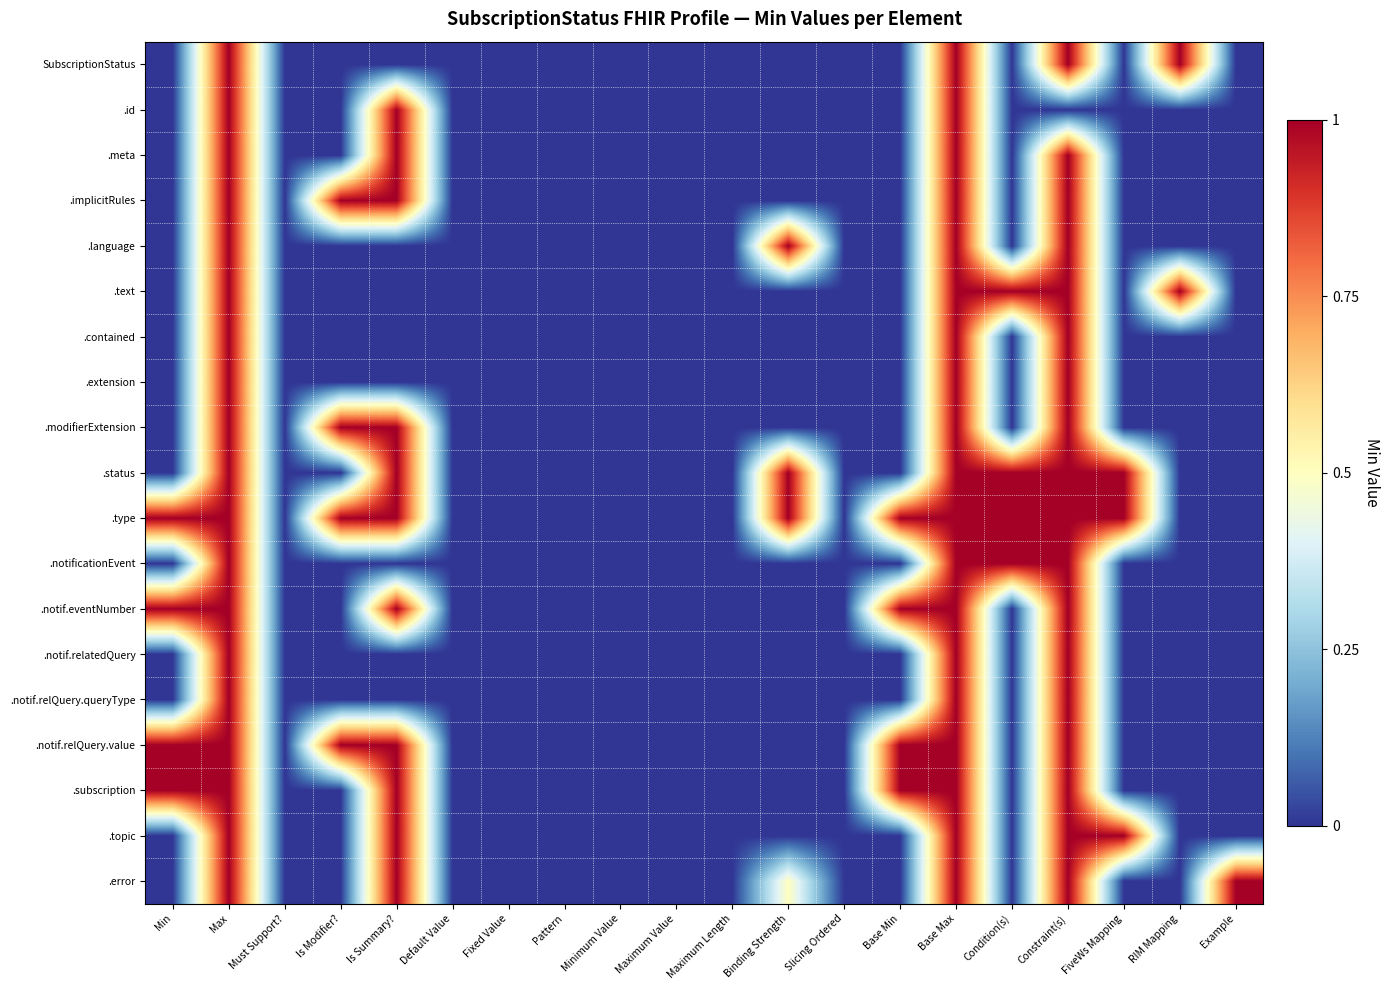

Which series has the largest range (max minus min)?

SubscriptionStatus